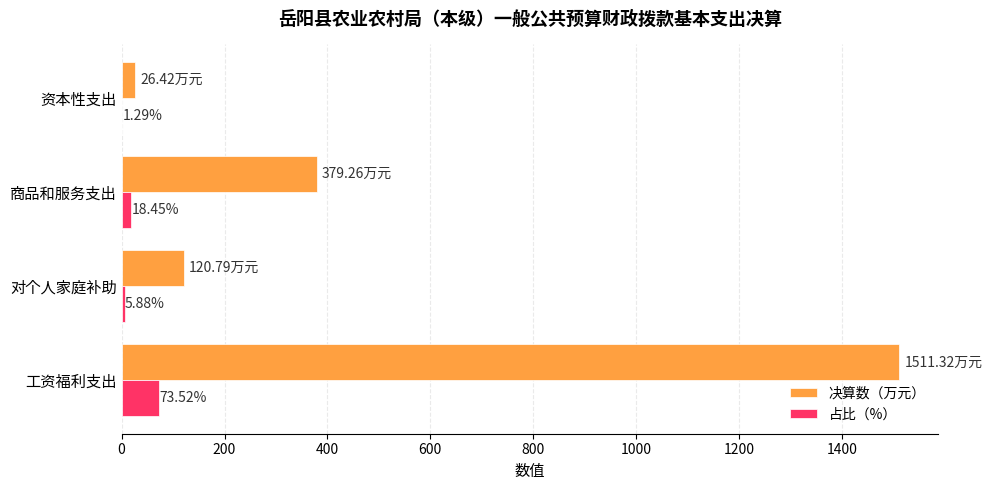

At which category is the sum across all series the highest?

工资福利支出